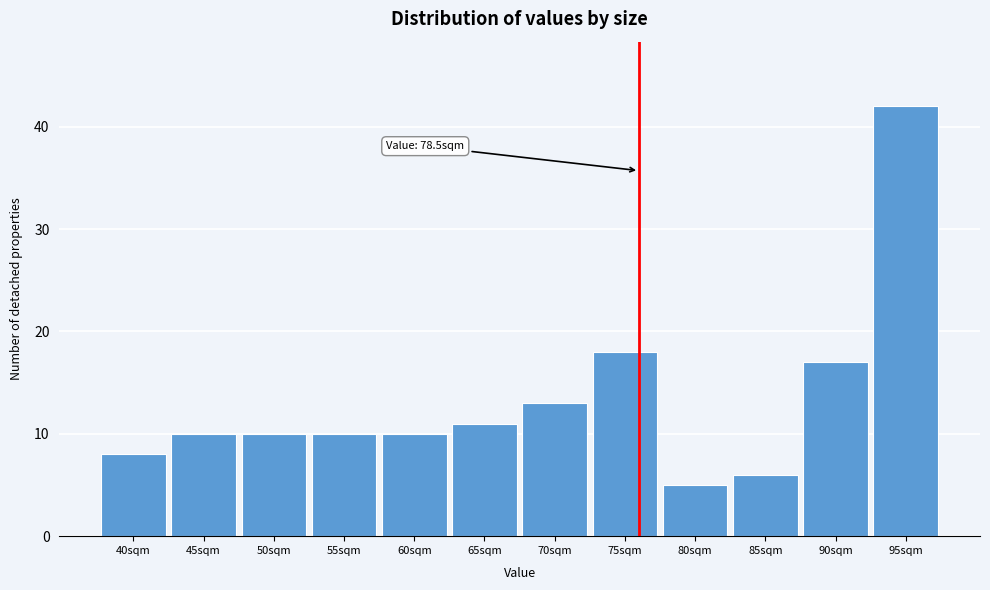

Reading left to right, list all the values displayed in this chart.

40sqm=8	45sqm=10	50sqm=10	55sqm=10	60sqm=10	65sqm=11	70sqm=13	75sqm=18	80sqm=5	85sqm=6	90sqm=17	95sqm=42